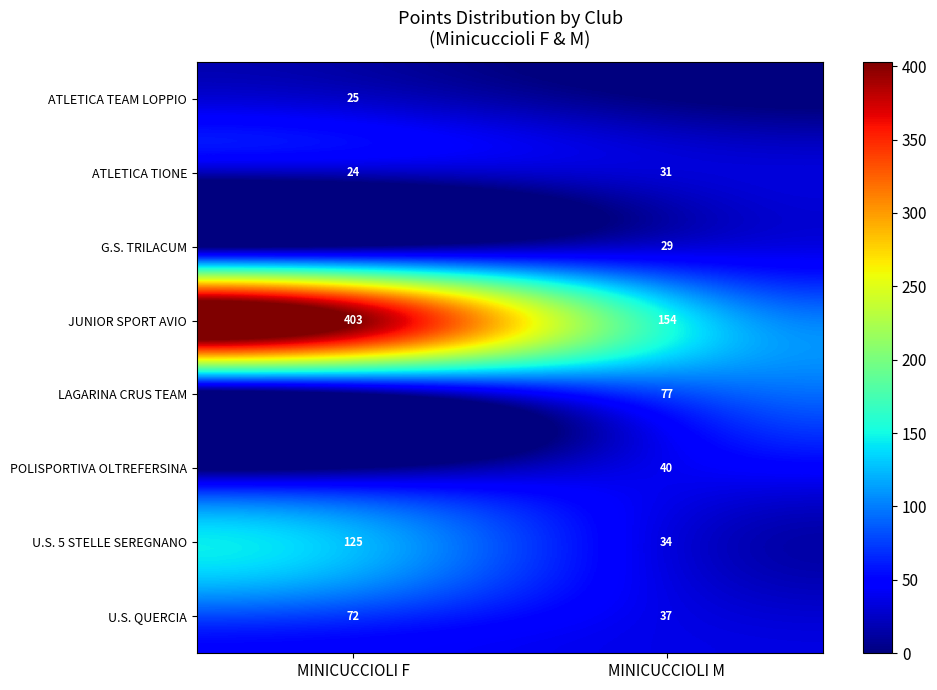

At which label is U.S. 5 STELLE SEREGNANO closest to 79?

MINICUCCIOLI M